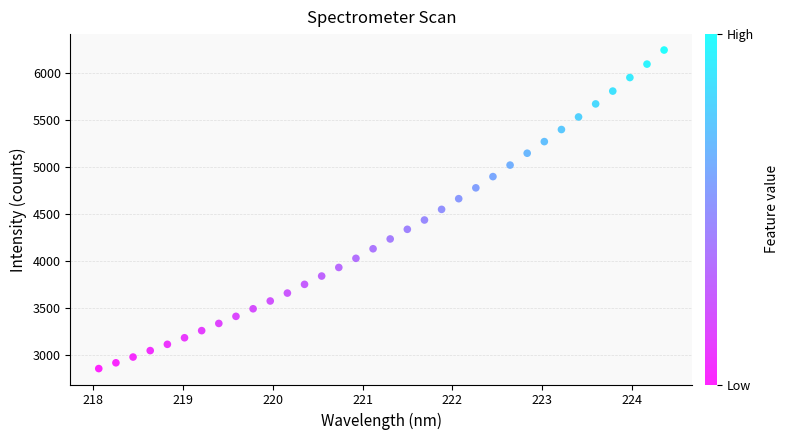

What is the range of X values (max minus min)?

6.3